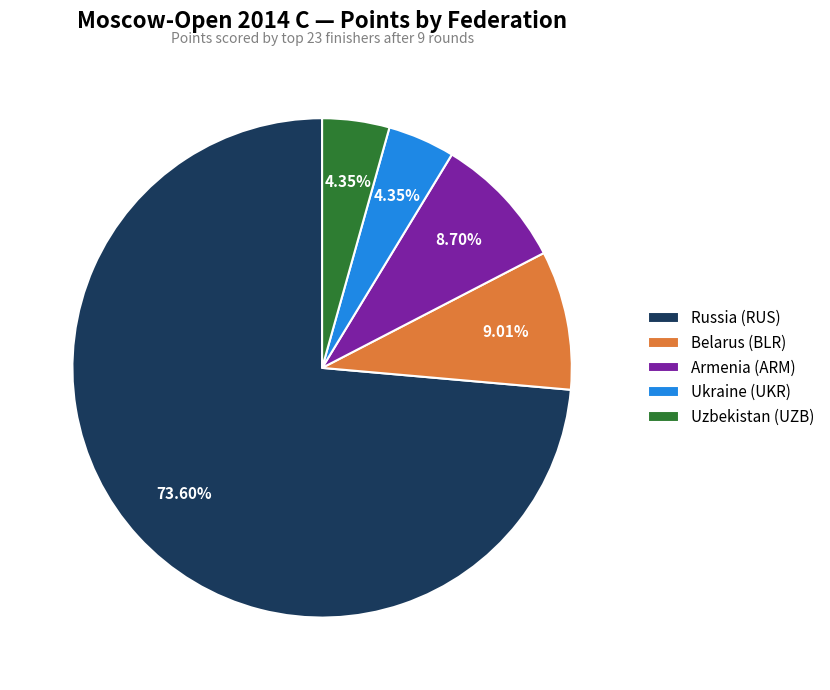

Which slice is the largest?

Russia (RUS)